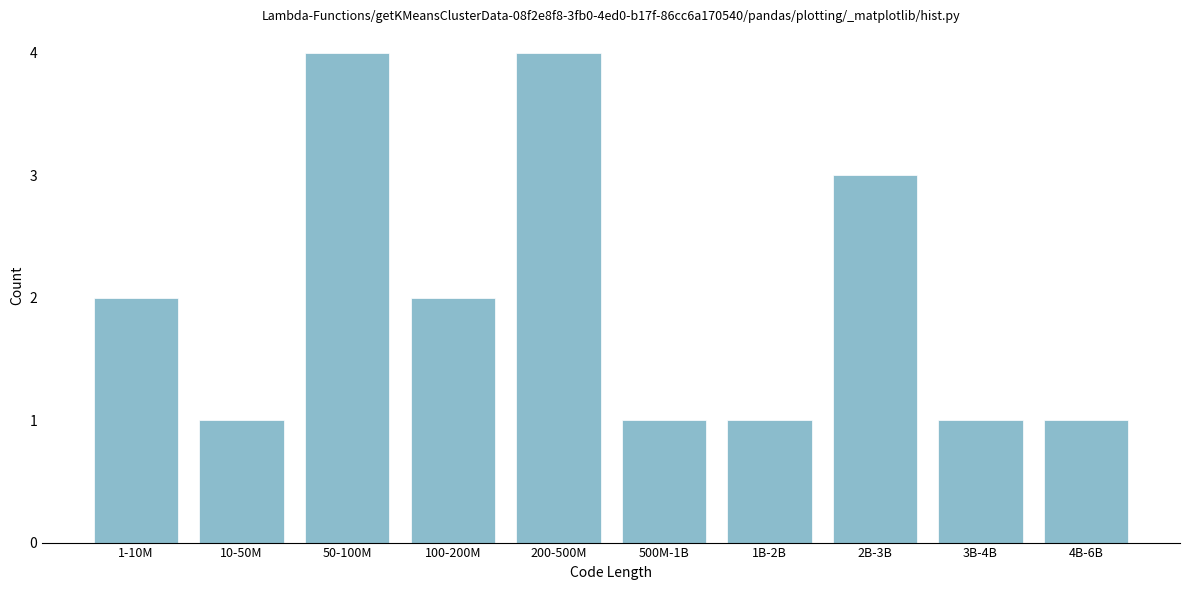

Reading left to right, transcribe all the data shown in this chart.

2	1	4	2	4	1	1	3	1	1